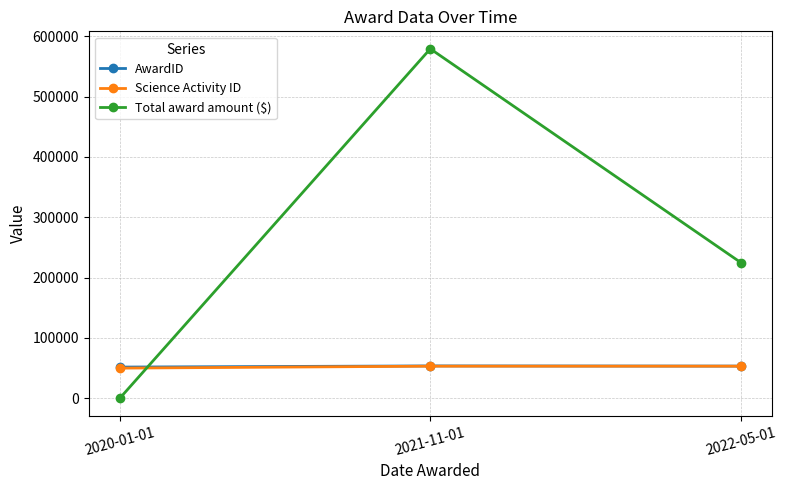

Rank the categories by Total award amount ($) value from highest to lowest.

2021-11-01, 2022-05-01, 2020-01-01